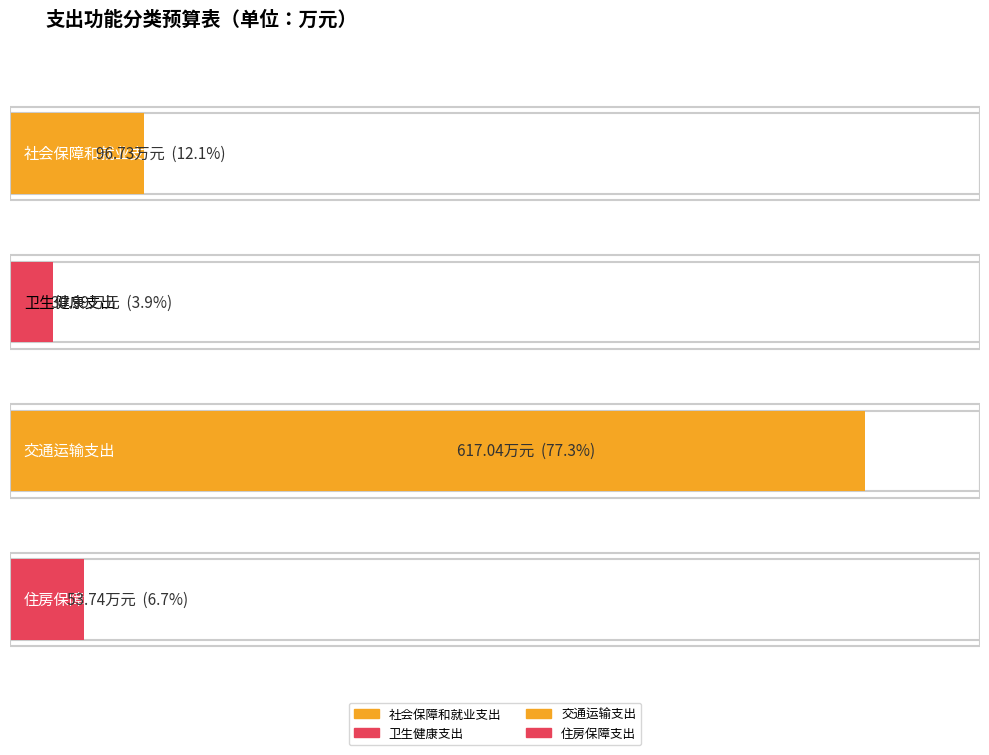

What is the difference between the second highest and minimum values in the 本年收入合计 series?

65.7